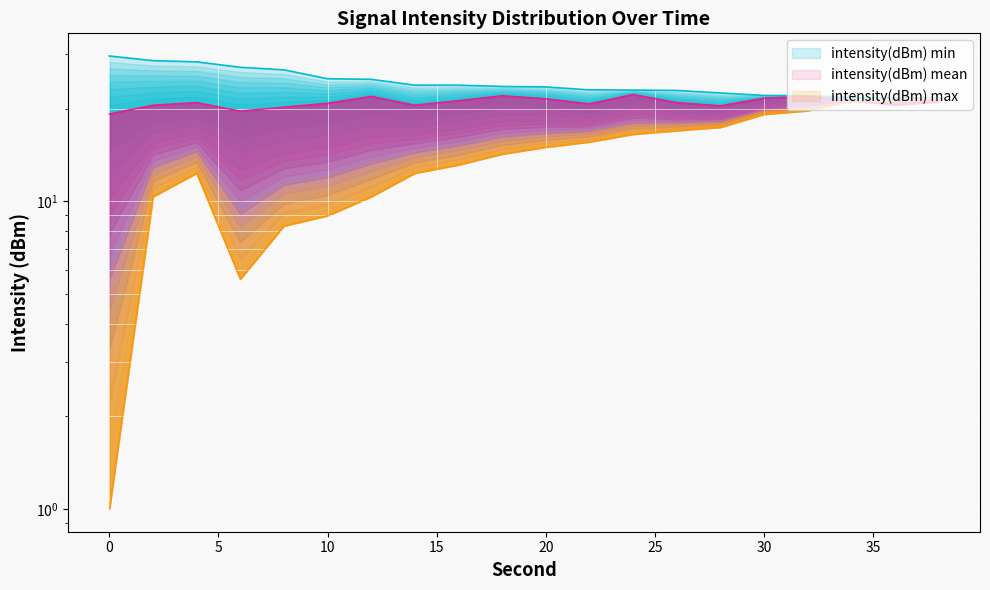

What is the value of the intensity(dBm) max point at the 18th from the left?

21.8